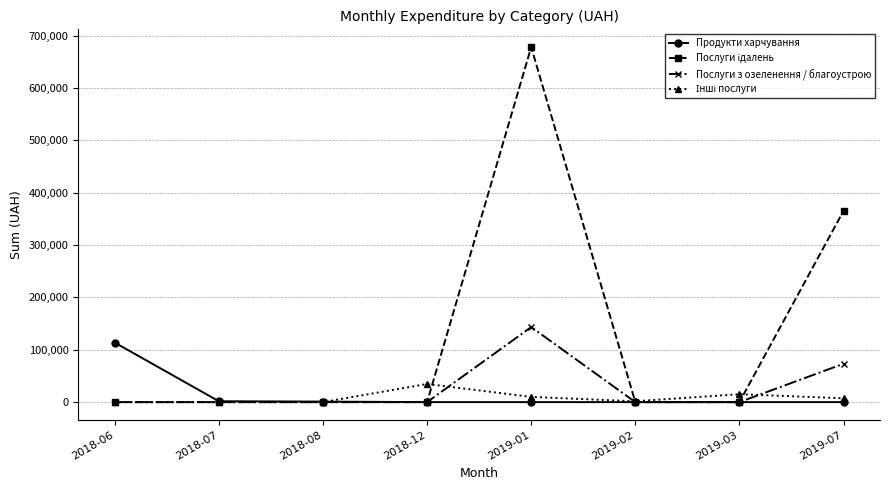

How many series are shown in this chart?

4